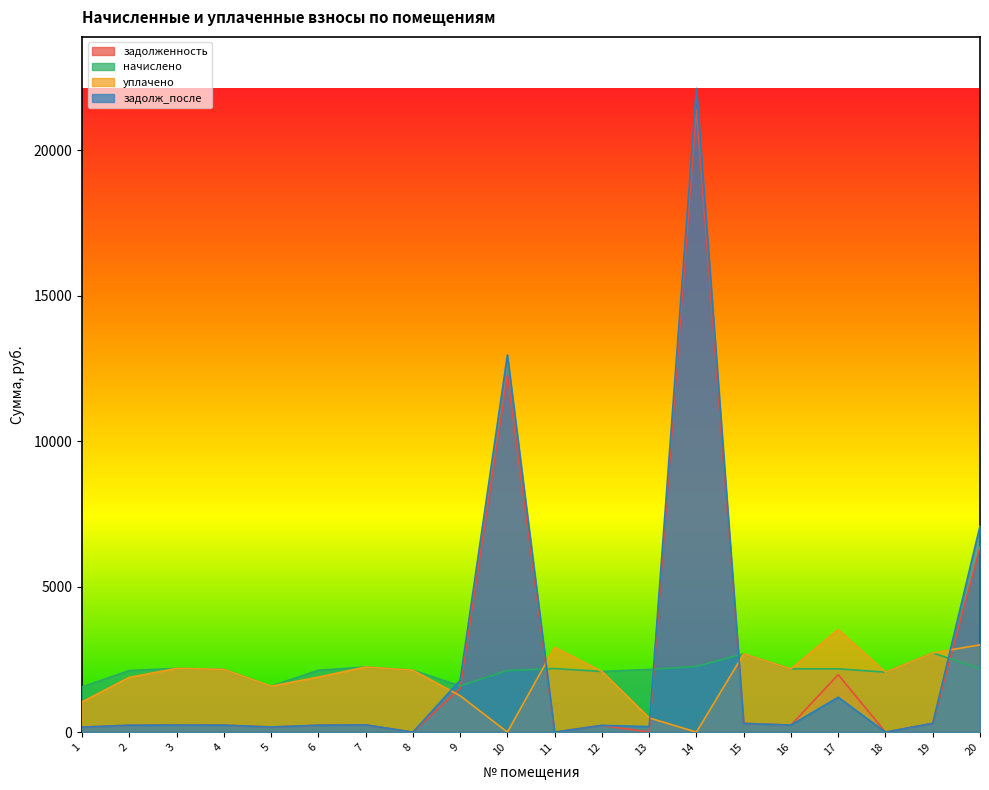

What are all the series names shown in the legend?

задолженность, начислено, уплачено, задолж_после